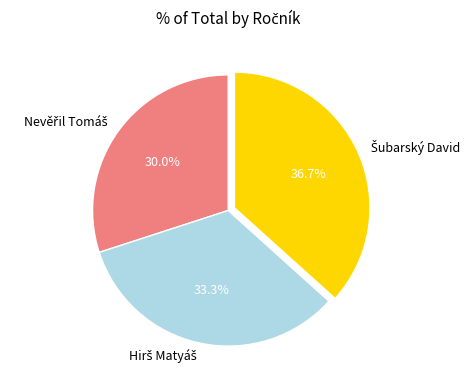

Is there a majority slice in this chart?

No